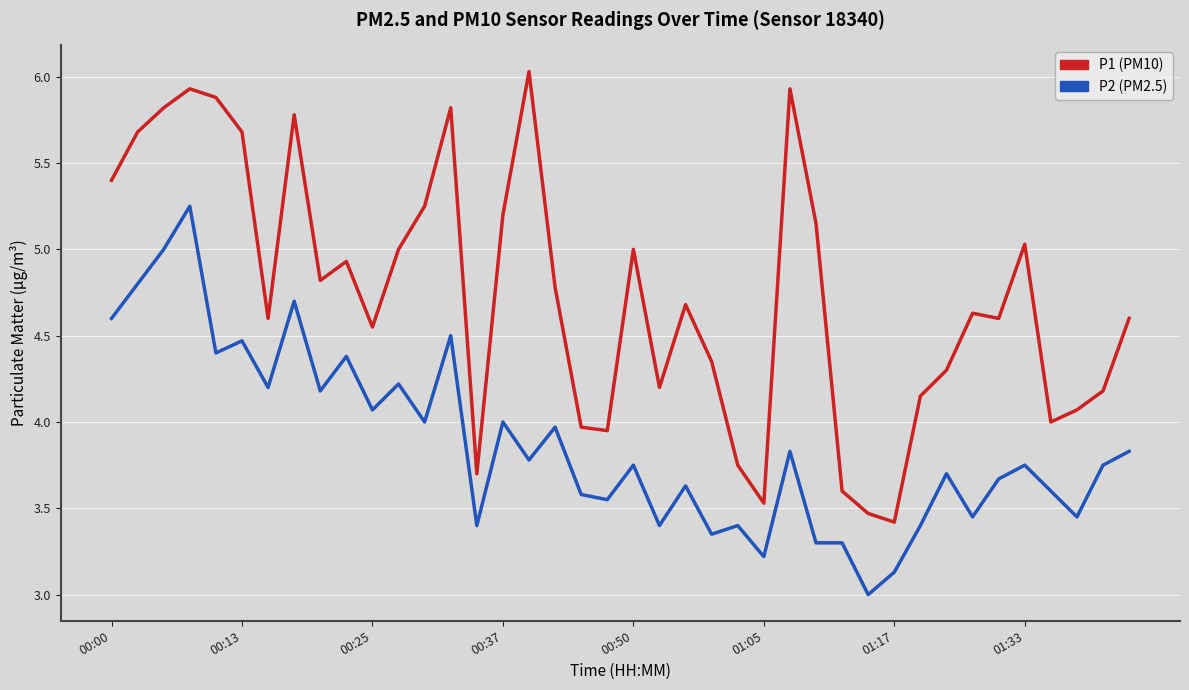

What is the smallest value displayed?

3.0